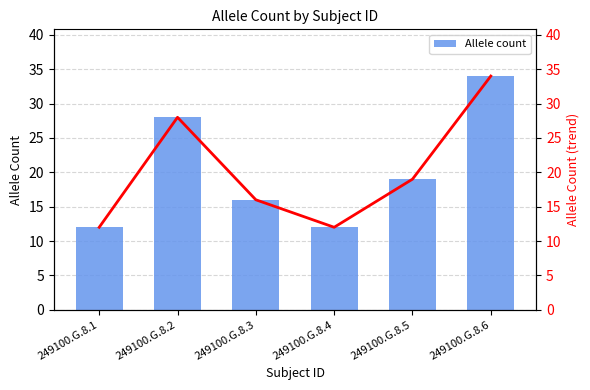

Which series has the widest spread of values?

Allele count